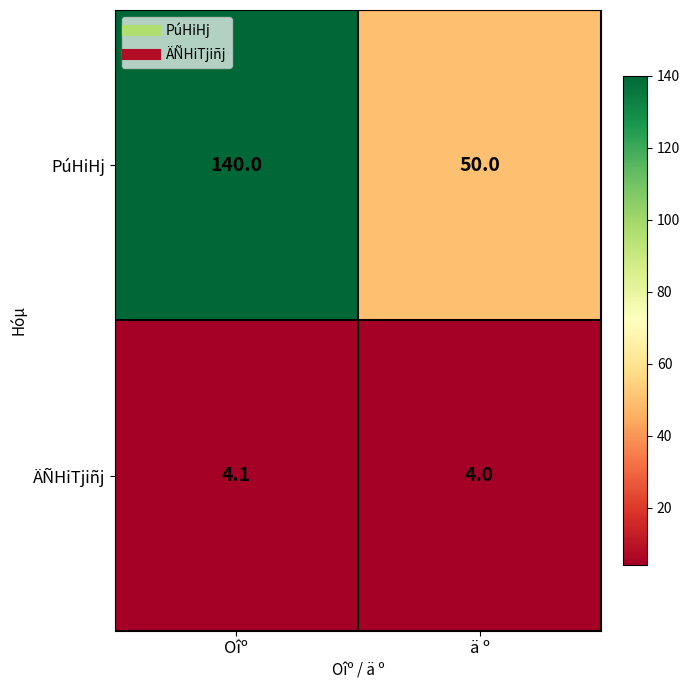

Read the PúHiHj value at Oîº.

140.0